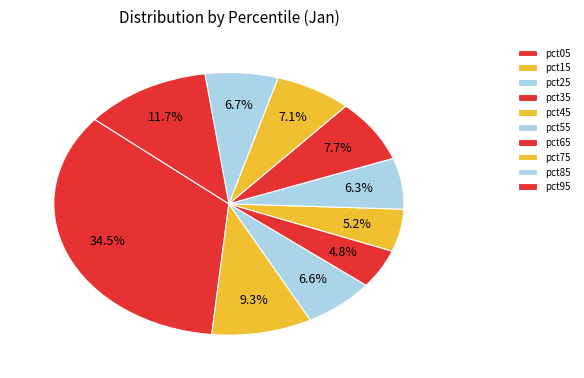

To the nearest percent, what is the average slice percentage?

10%